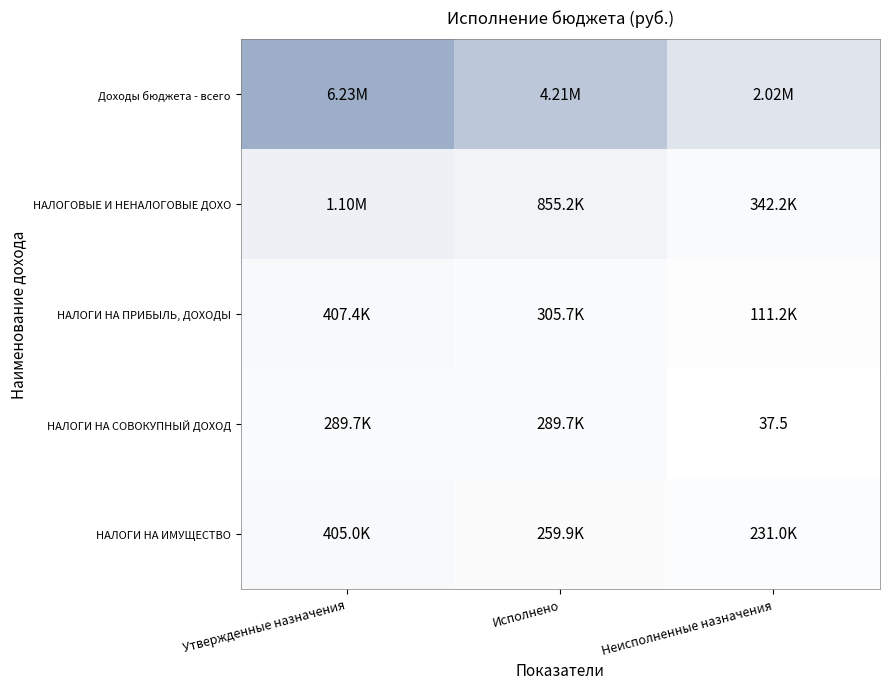

At which label is НАЛОГОВЫЕ И НЕНАЛОГОВЫЕ ДОХО closest to 722158?

Исполнено